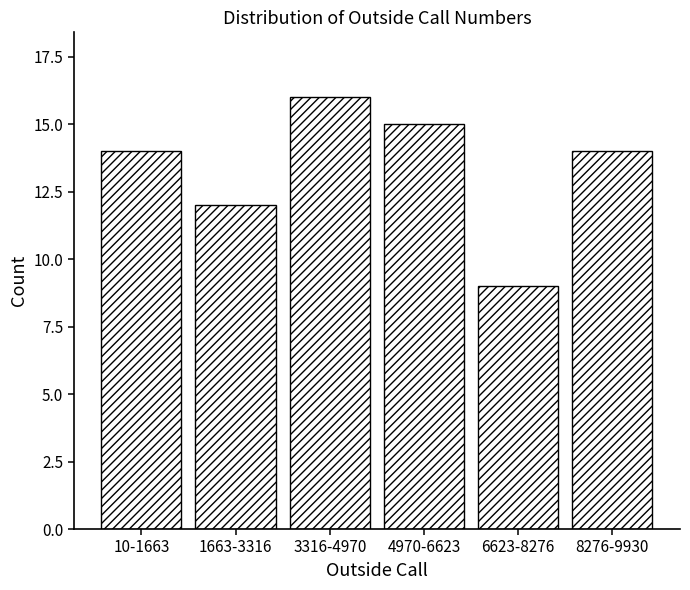

Reading left to right, list all the values displayed in this chart.

10-1663=14	1663-3316=12	3316-4970=16	4970-6623=15	6623-8276=9	8276-9930=14